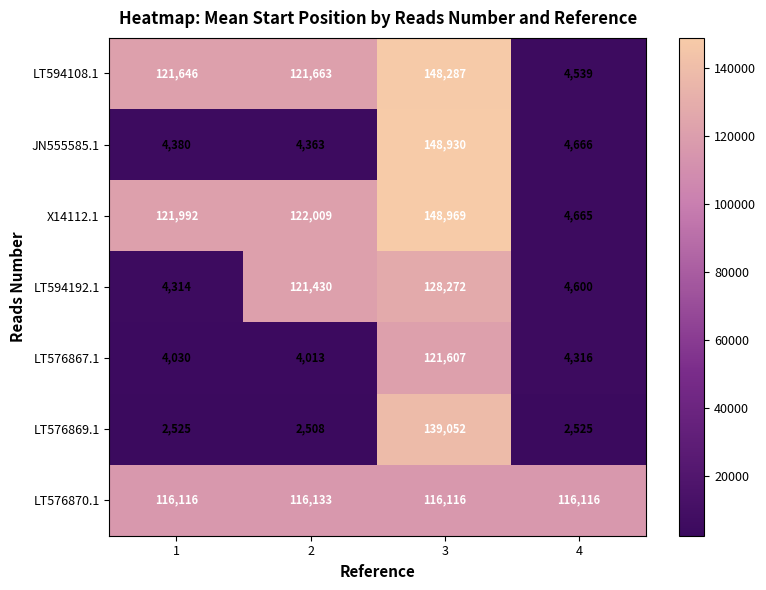

What is the average value of the JN555585.1 series?

40585